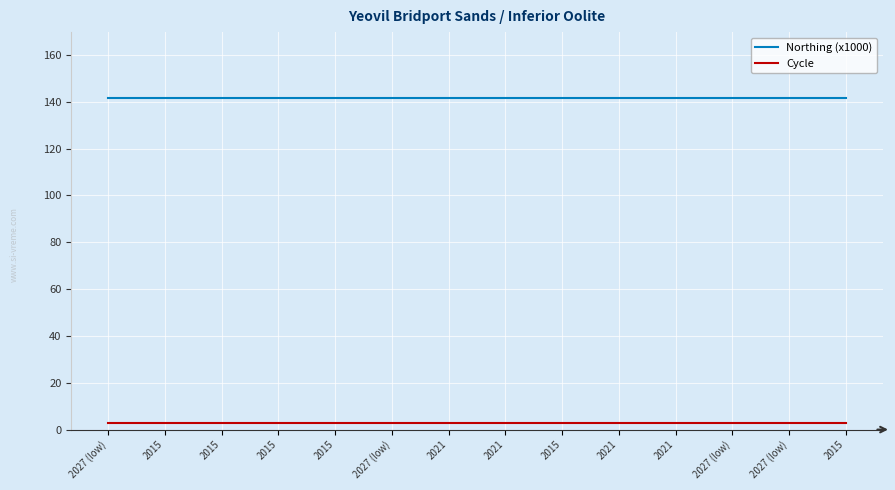

The value of Cycle at 2015 is 3.0. True or false?

True